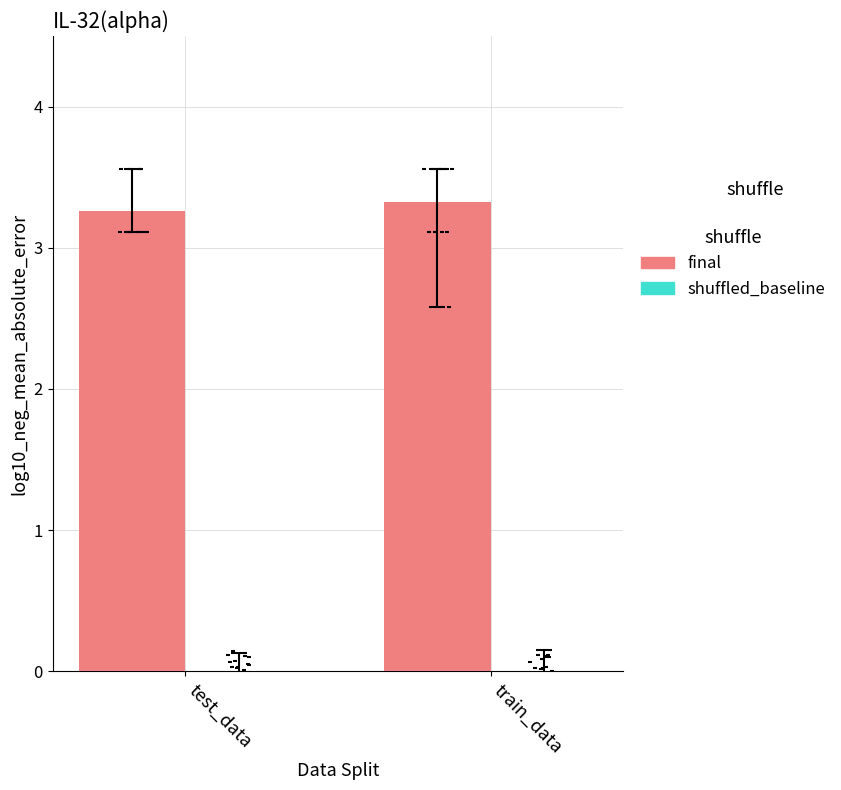

What is the total value across all series at train_data?

3.3